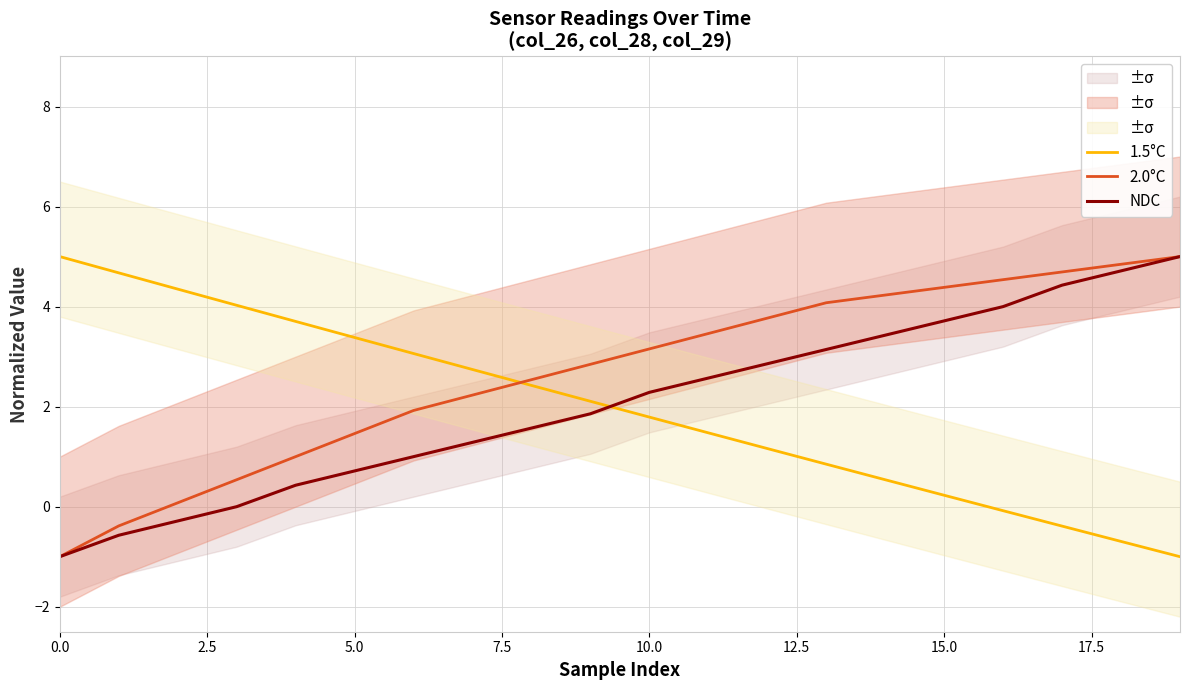

What position from the right is 18?

2